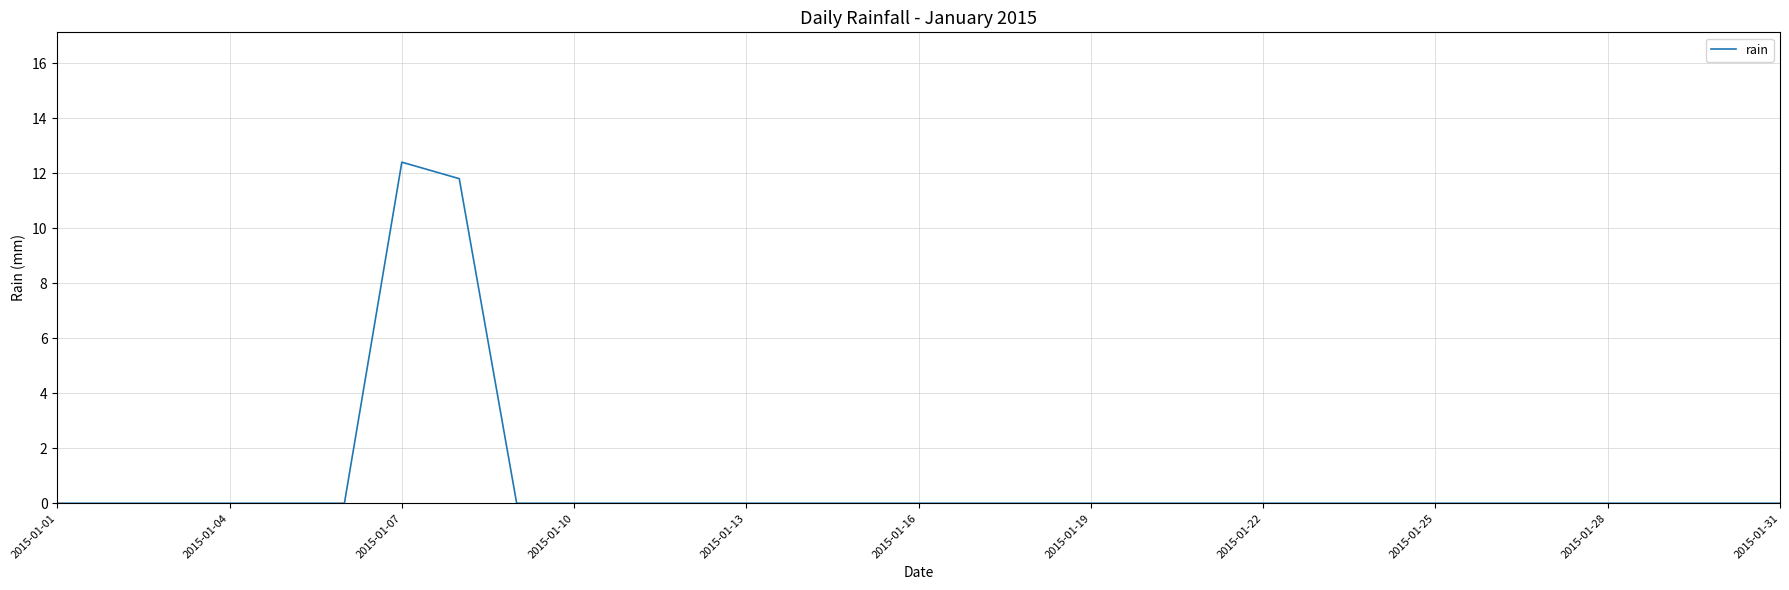

What is the maximum value shown in the chart?

12.4